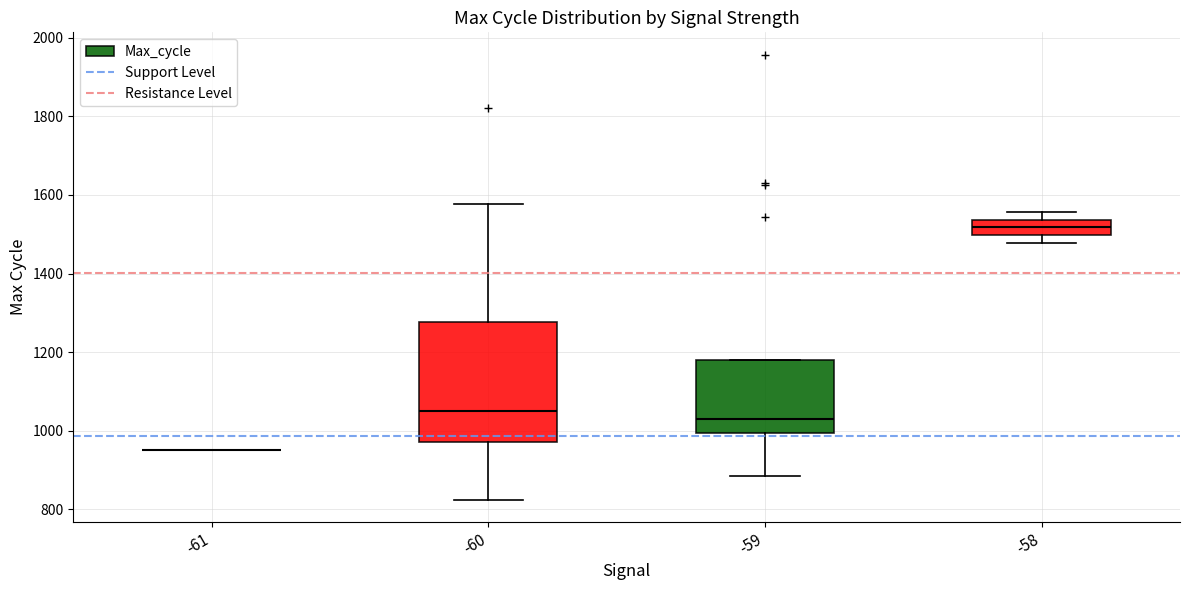

Which box is the tallest, from its lower edge to its upper edge?

-60